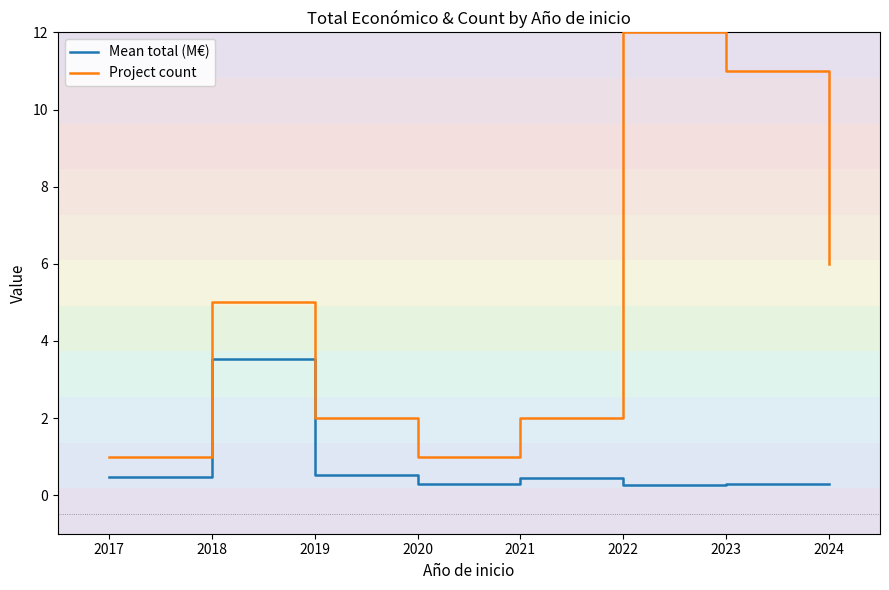

How many lines are shown in the chart?

2